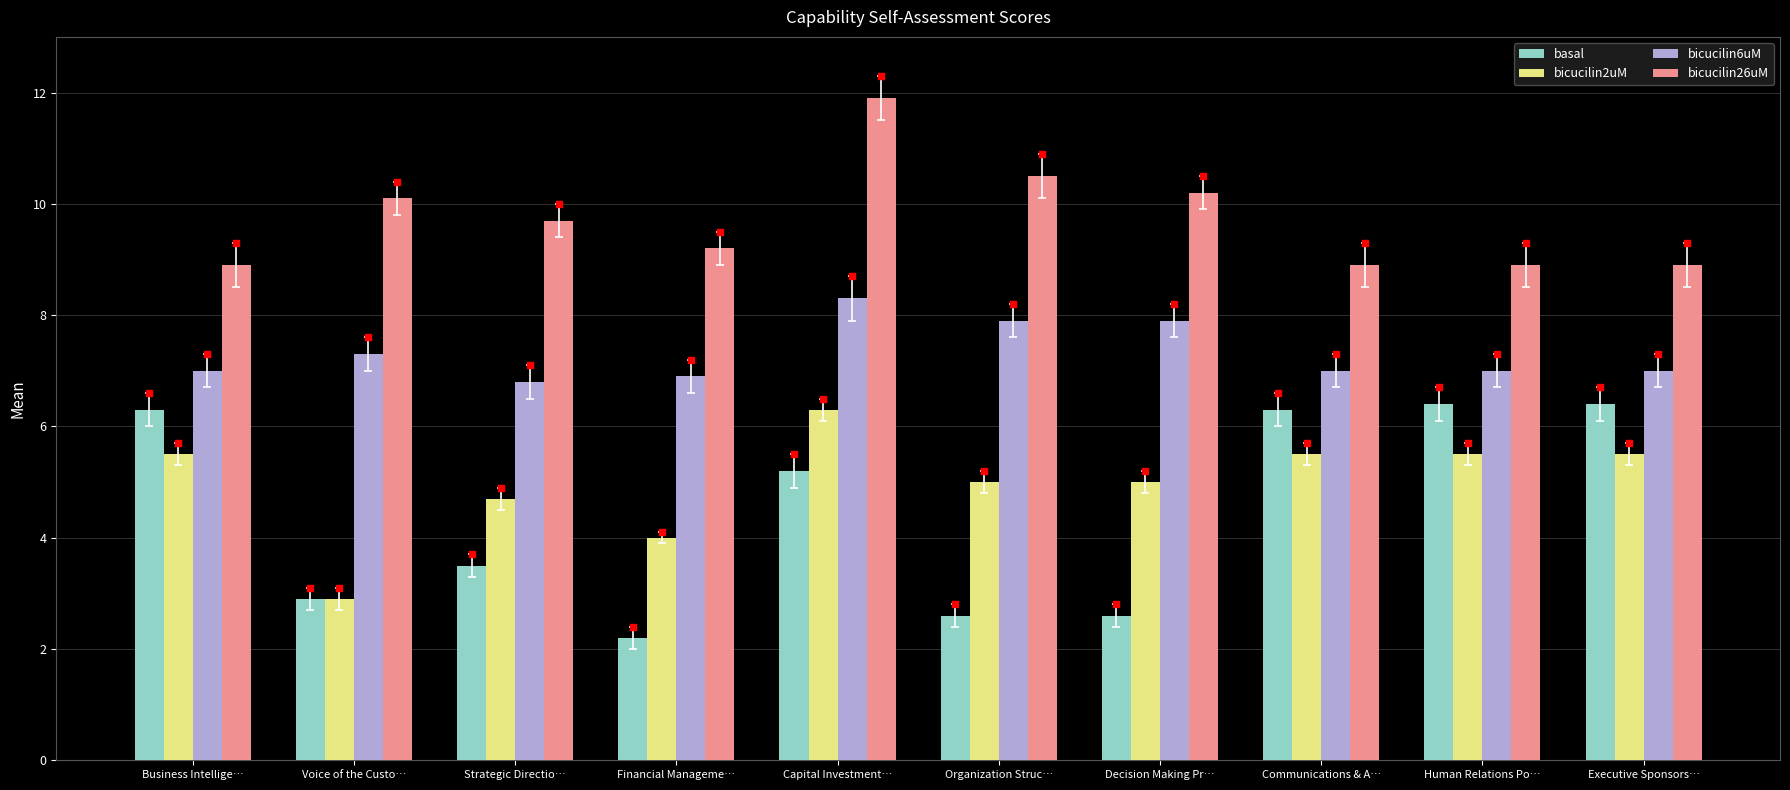

What are all the series names shown in the legend?

basal, bicucilin2uM, bicucilin6uM, bicucilin26uM